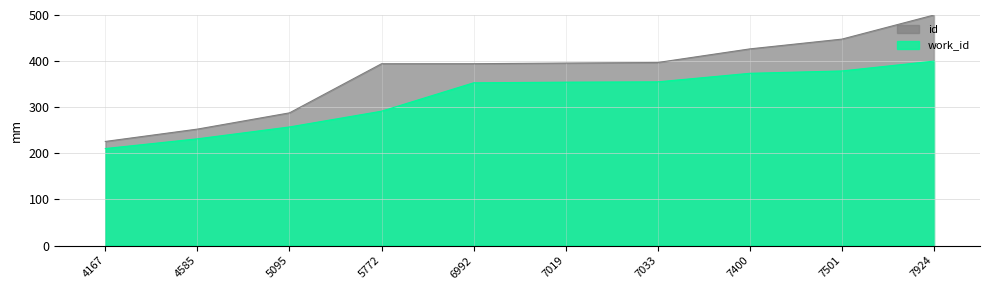

What is the total value across all series at 5772?

685.7